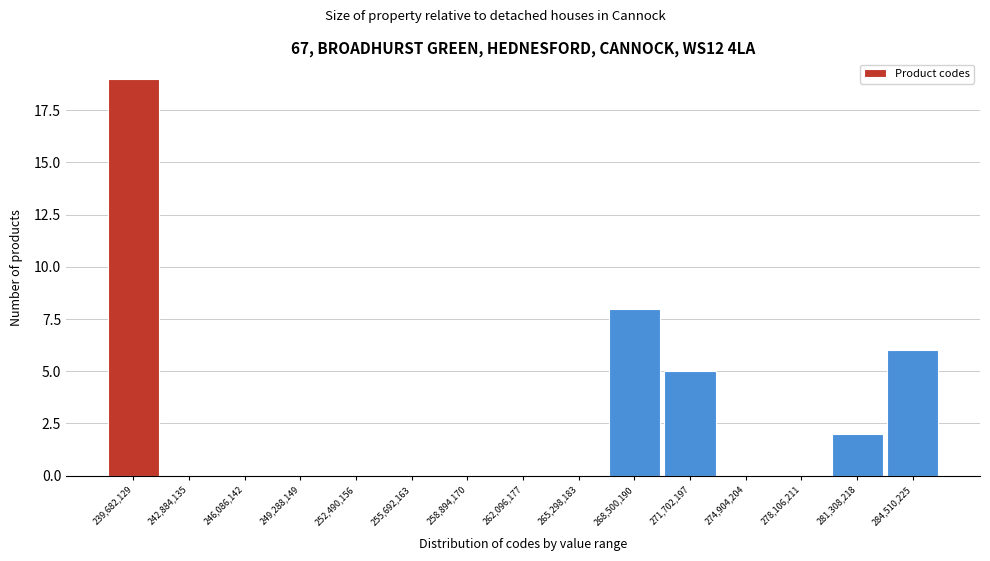

Reading left to right, list all the values displayed in this chart.

239,682,129=19	242,884,135=0	246,086,142=0	249,288,149=0	252,490,156=0	255,692,163=0	258,894,170=0	262,096,177=0	265,298,183=0	268,500,190=8	271,702,197=5	274,904,204=0	278,106,211=0	281,308,218=2	284,510,225=6